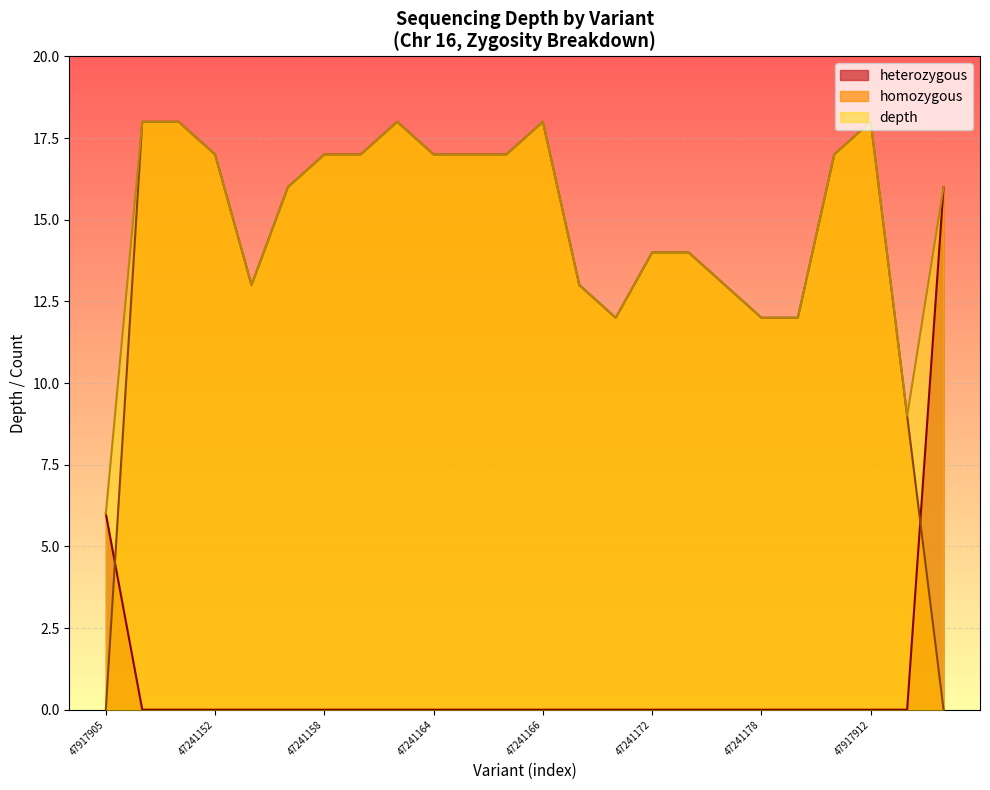

What is the smallest value displayed?

0